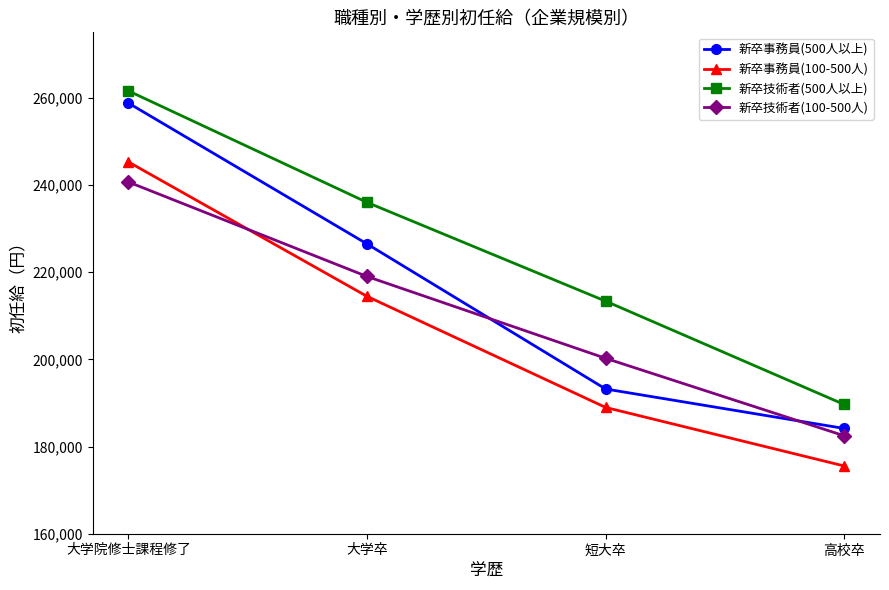

The 新卒技術者(500人以上) series shows 282701 at 高校卒. True or false?

False